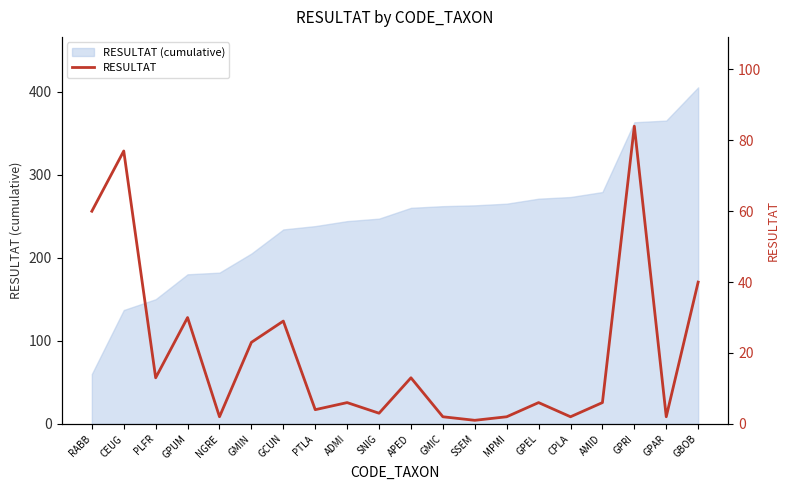

How many data points are above 6?

9